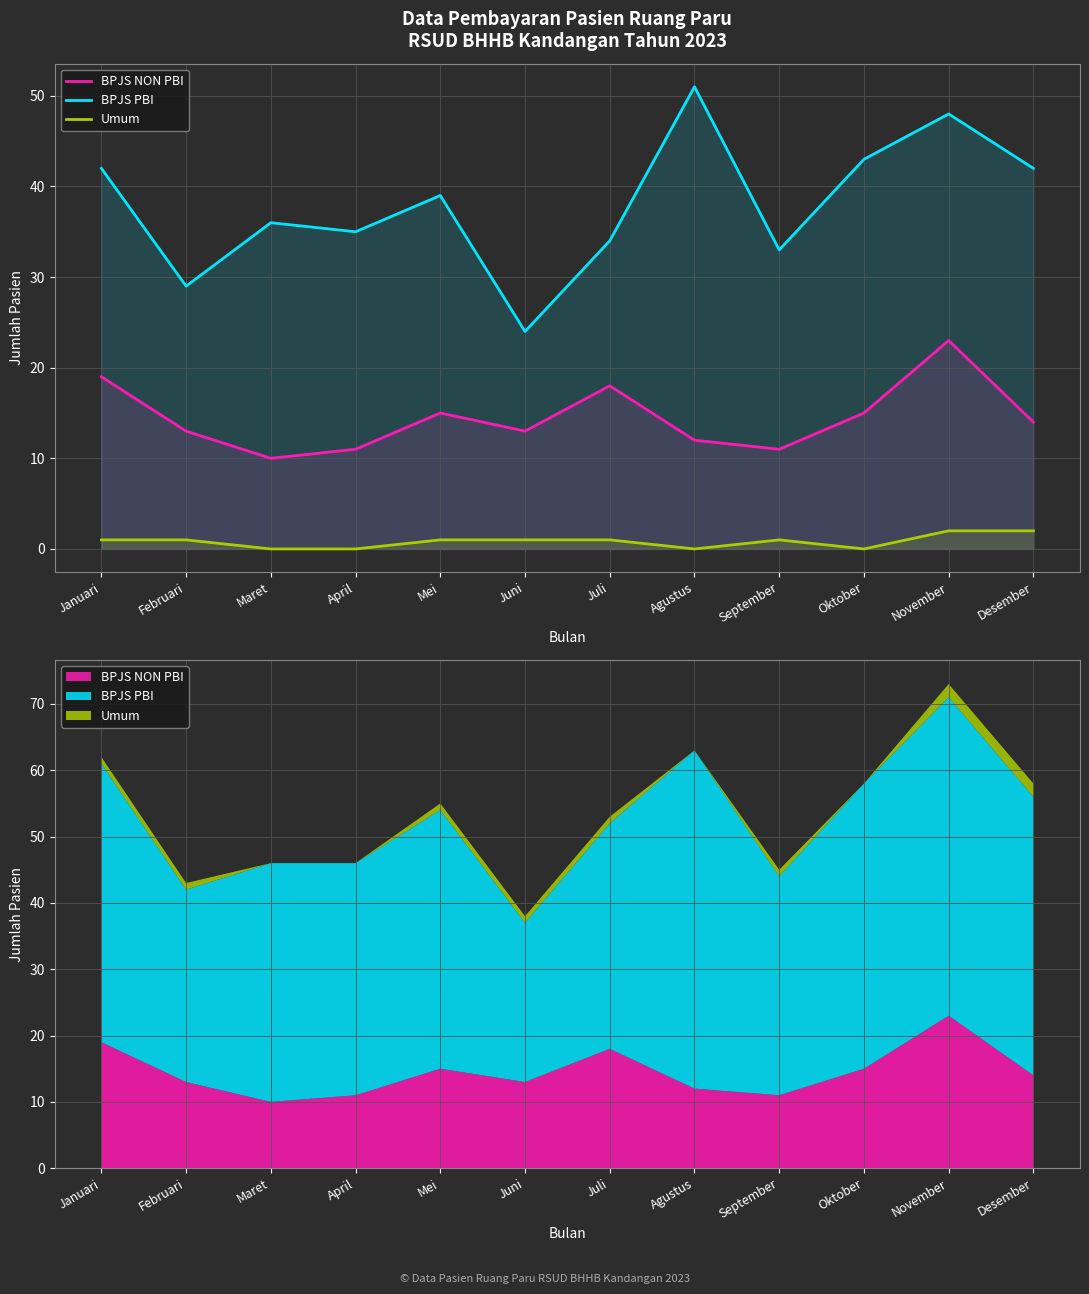

What are all the series names shown in the legend?

BPJS NON PBI, BPJS PBI, Umum